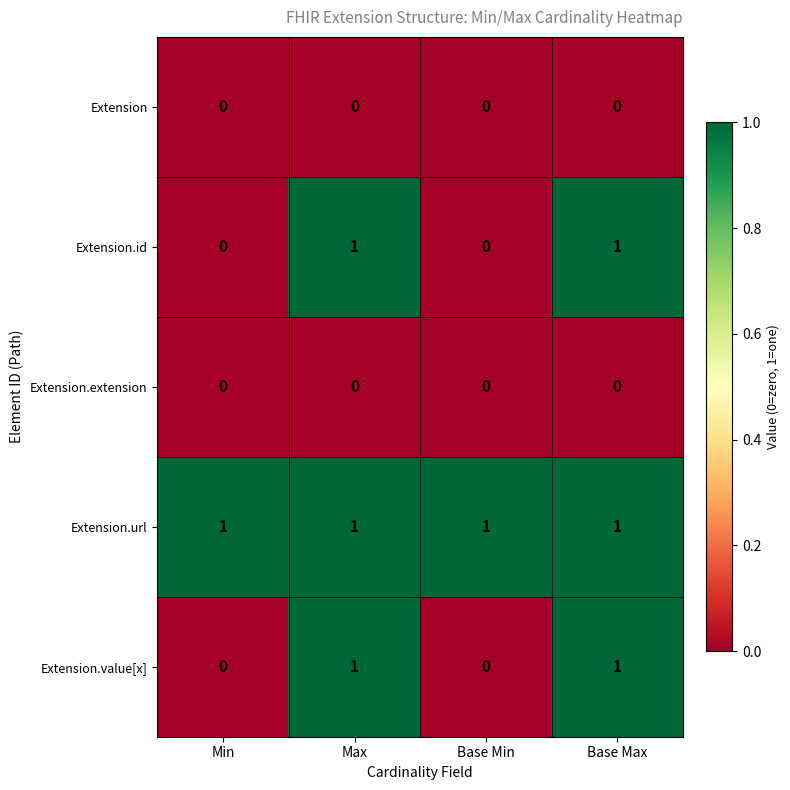

Which series has the largest total across all categories?

Extension.url